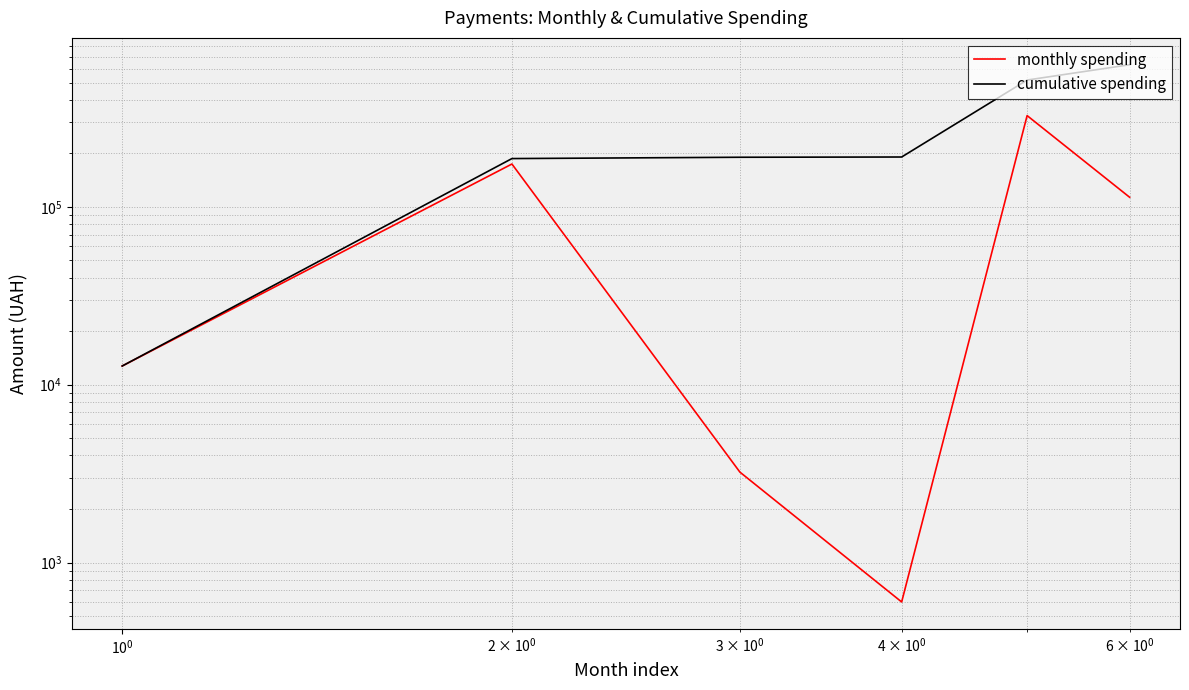

What is the difference between the maximum and minimum values in the monthly spending series?

325972.3